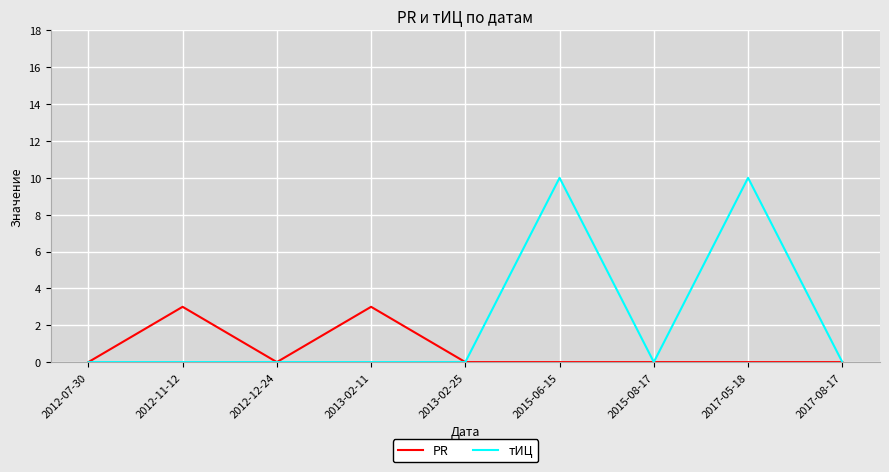

Is the value of тИЦ at 2017-05-18 greater than the value of PR at 2012-07-30?

Yes